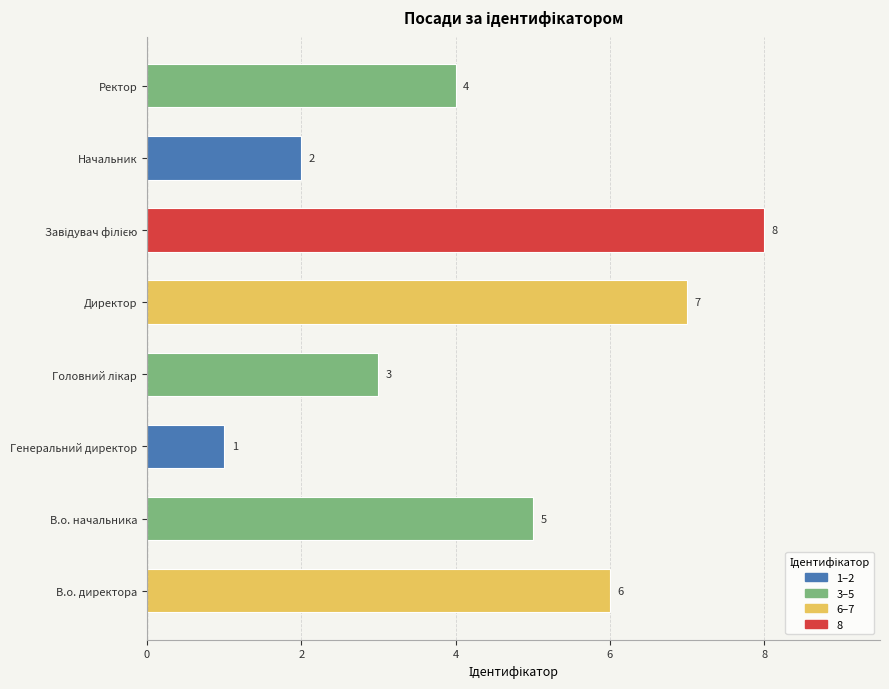

What is the difference between the second highest and minimum values?

6